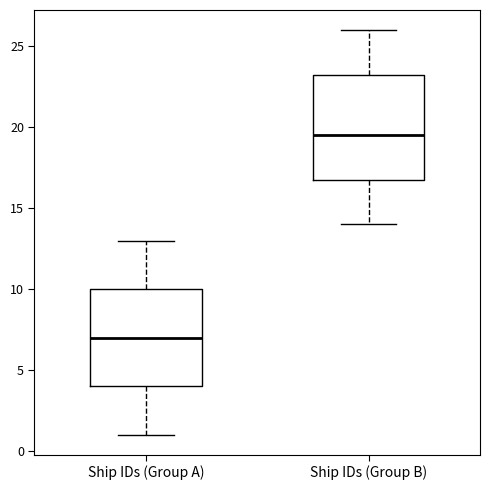

Which box has the lowest median line?

Ship IDs (Group A)